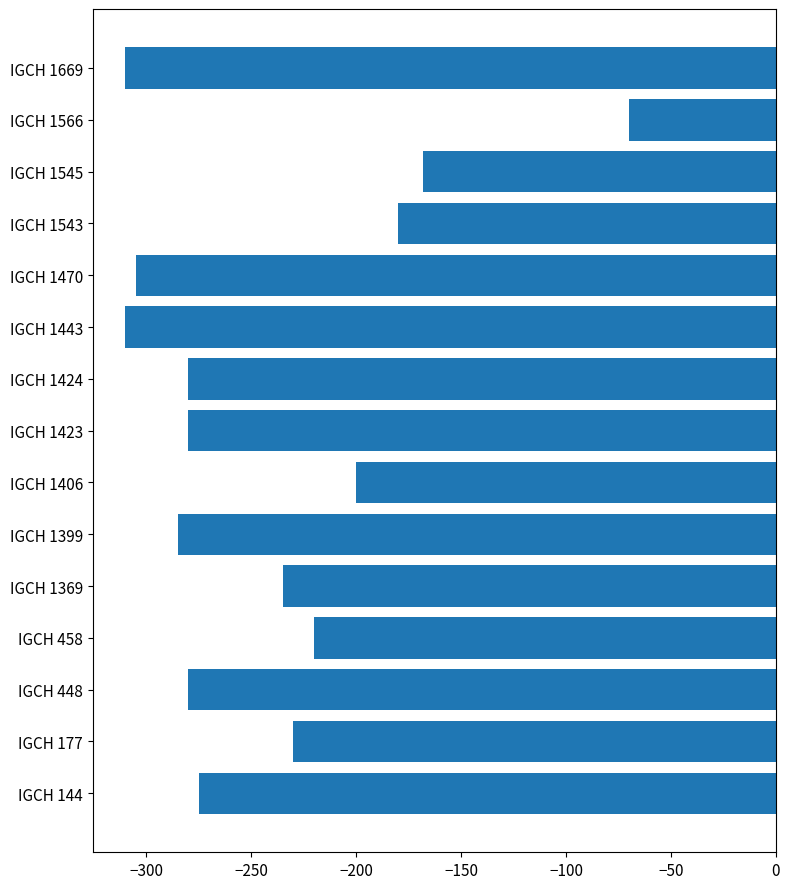

What is the approximate value at IGCH 1424, to the nearest 10?

-280